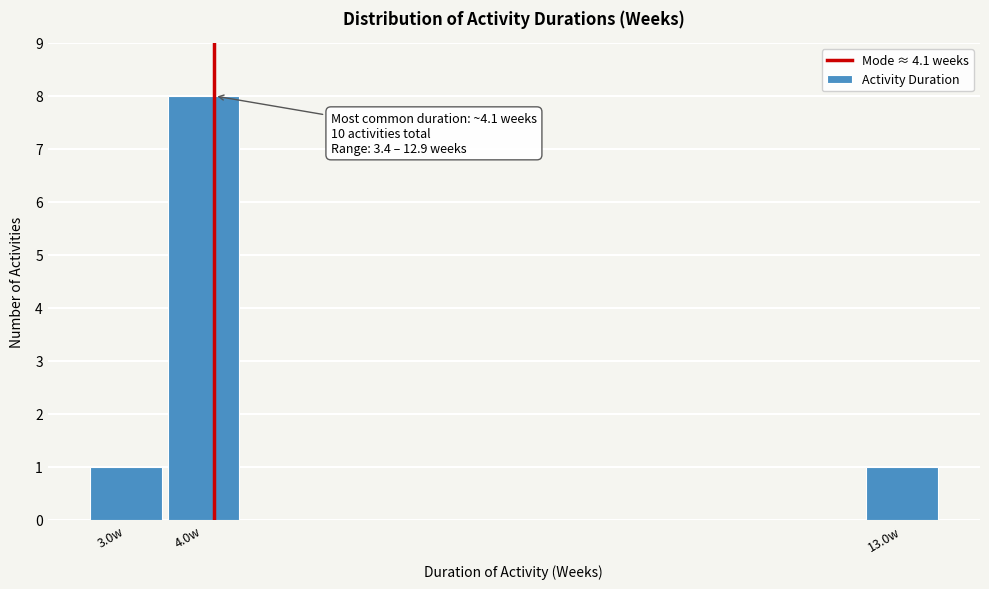

Over which range of the x-axis is the bar tallest?

3.5 to 4.5